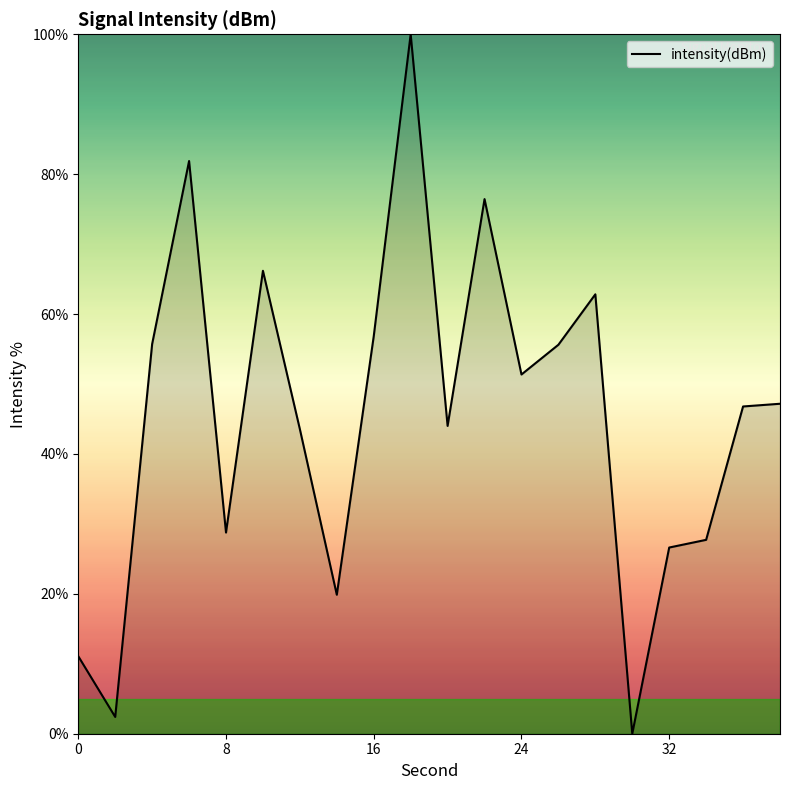

What is the difference between the maximum and minimum values?

100.0